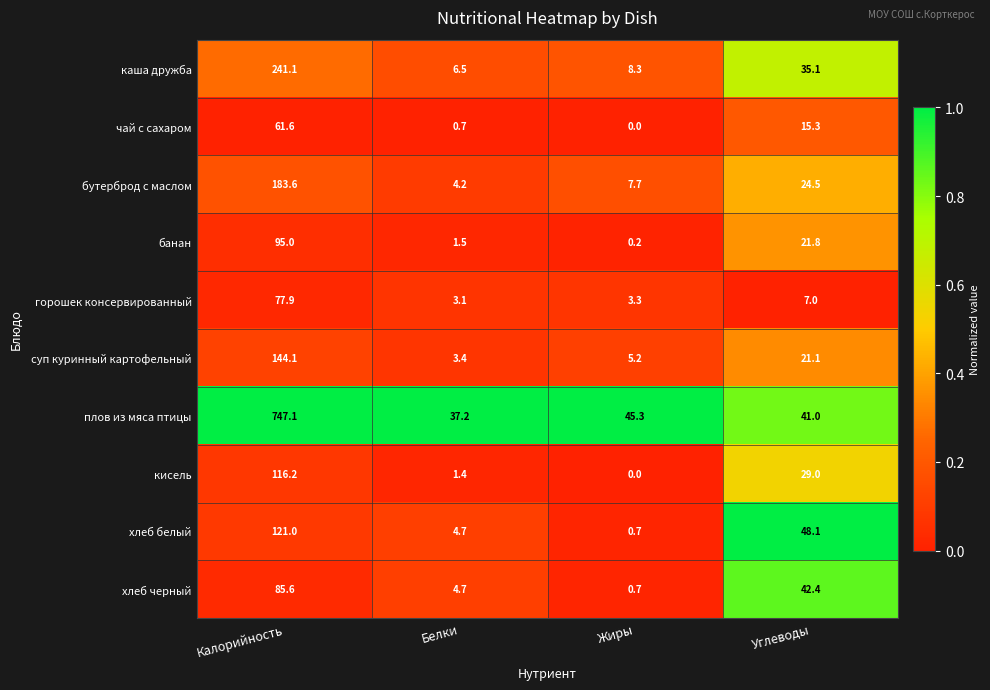

How many data points does each series have?

4